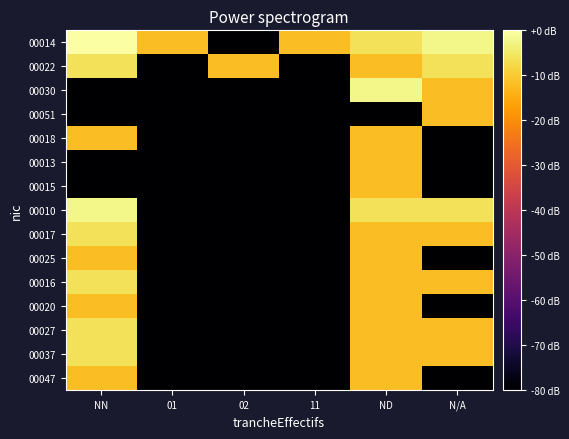

Count the number of categories in the chart.

6